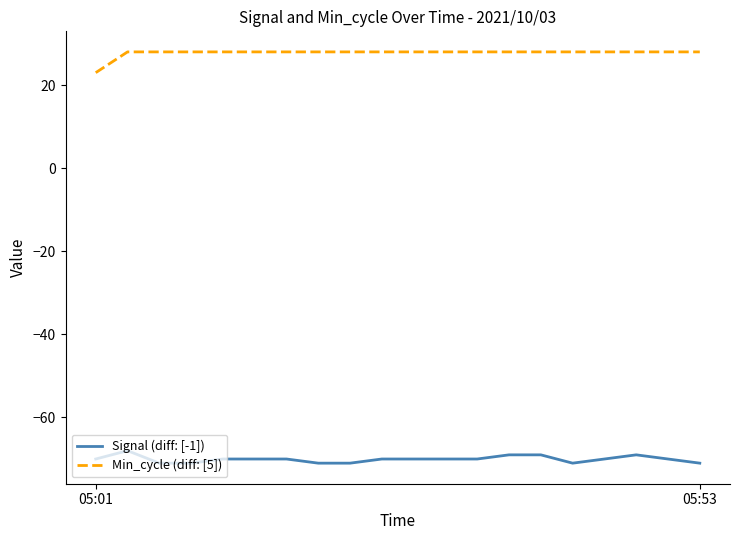

List the series in order of their overall mean, highest first.

Min_cycle (diff: [5]), Signal (diff: [-1])